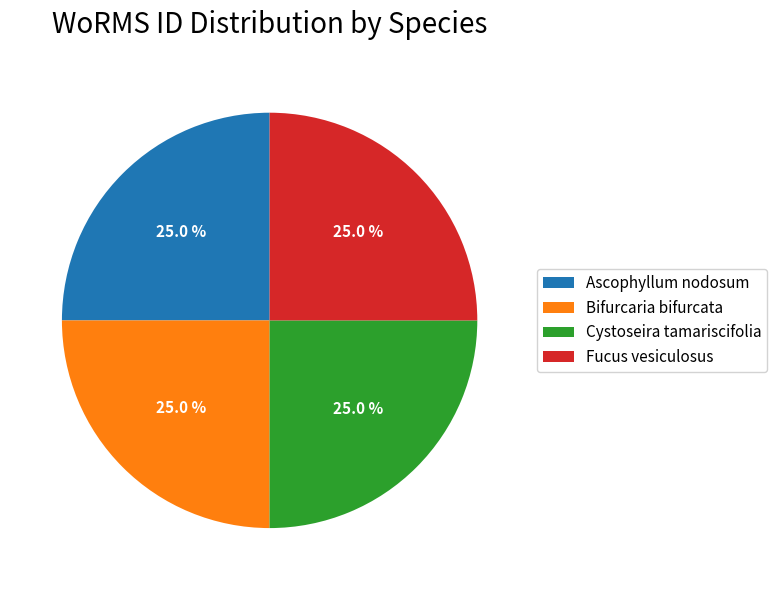

How much of the chart is everything except Bifurcaria bifurcata?

75.0%